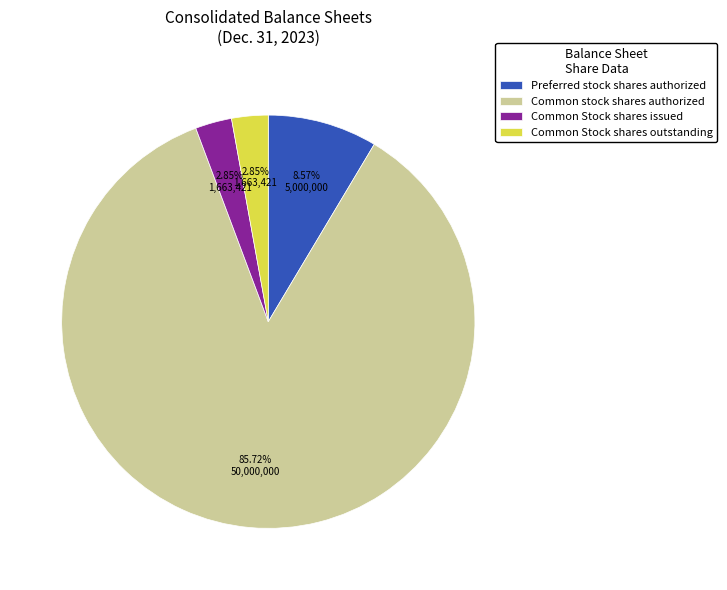

Which category has the biggest portion of the pie?

Common stock shares authorized